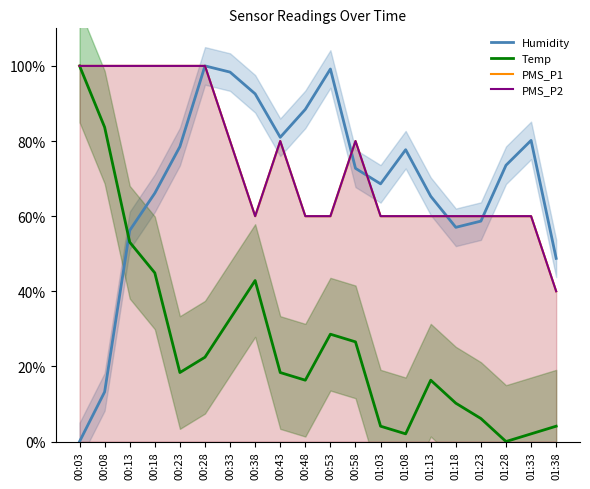

Is this an area chart (filled region under the line)?

No